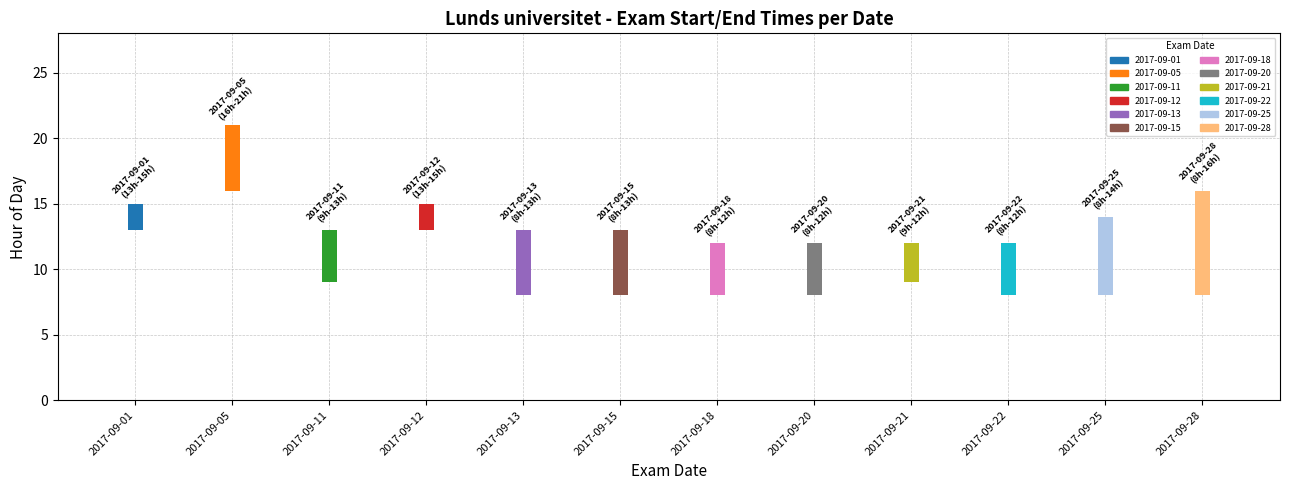

What is the value of the 8th bar from the left?

4